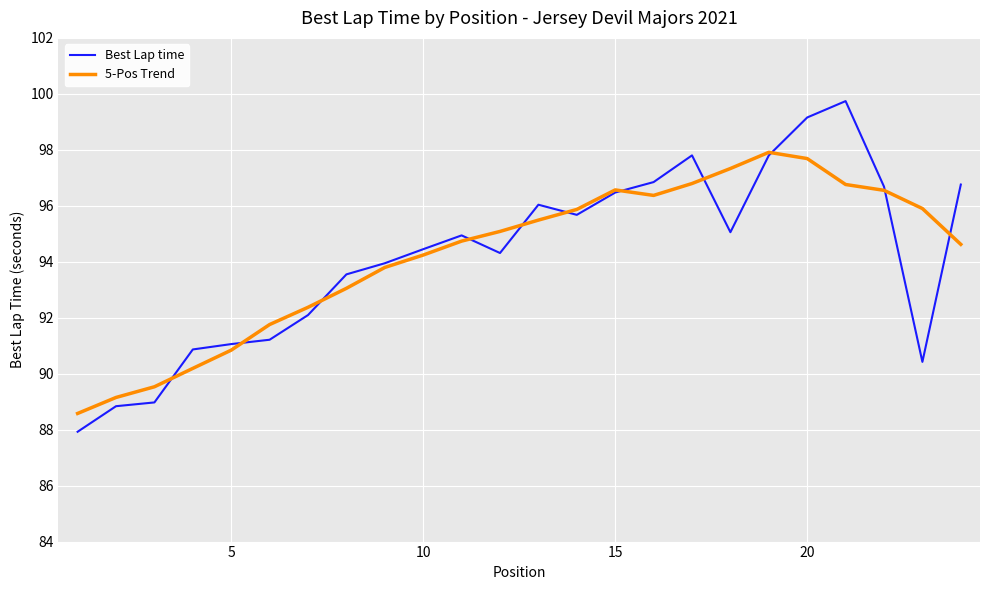

Which series has the largest range (max minus min)?

Best Lap time